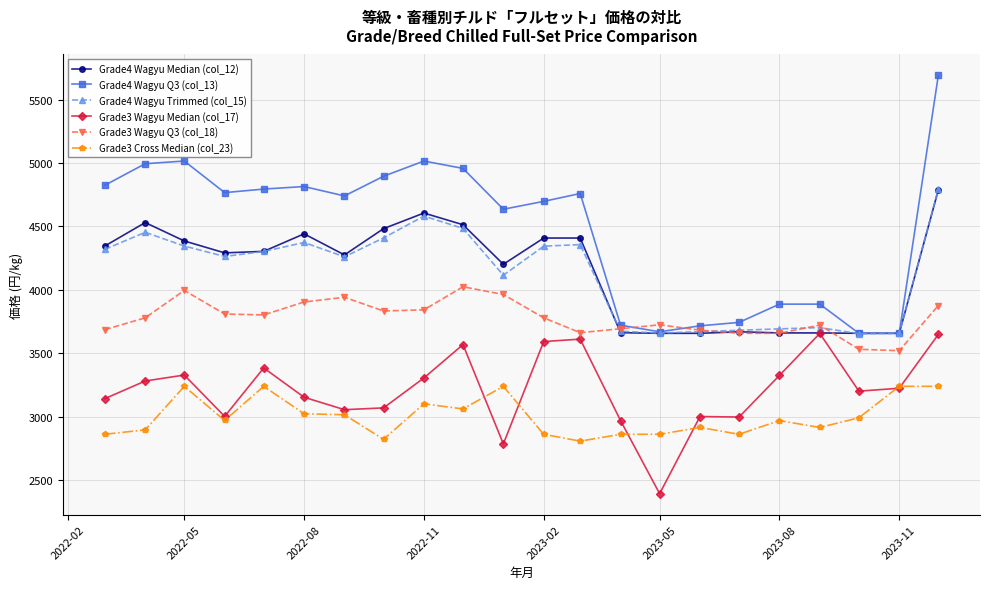

What is the value of the Grade3 Cross Median (col_23) point at the 1st from the left?

2862